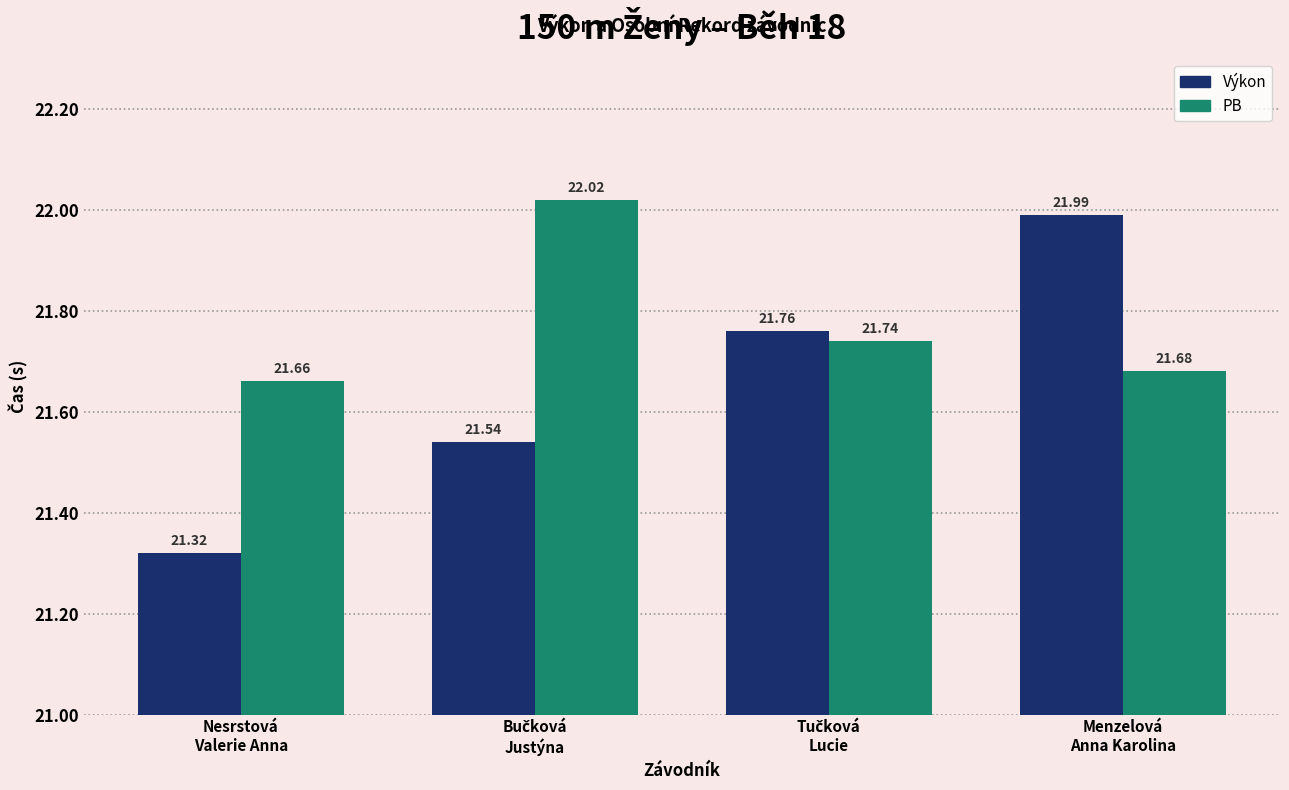

Rank the series at Nesrstová
Valerie Anna from lowest to highest value.

Výkon, PB